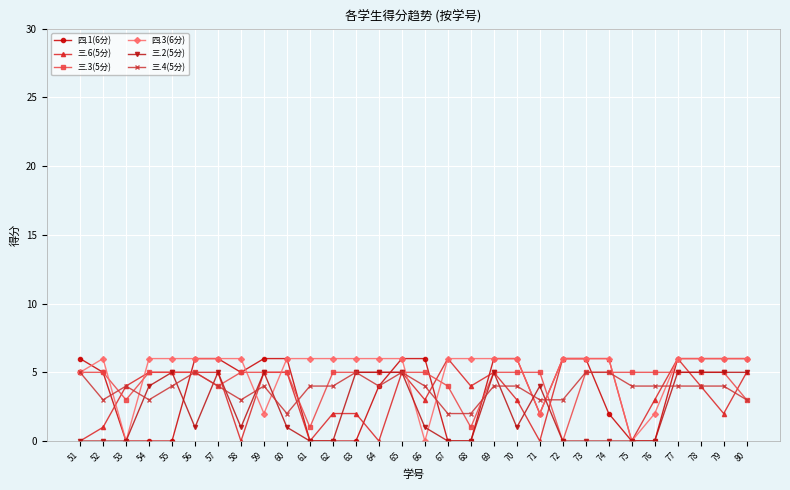

Is it true that 四.3(6分) equals 5 at 51?

True